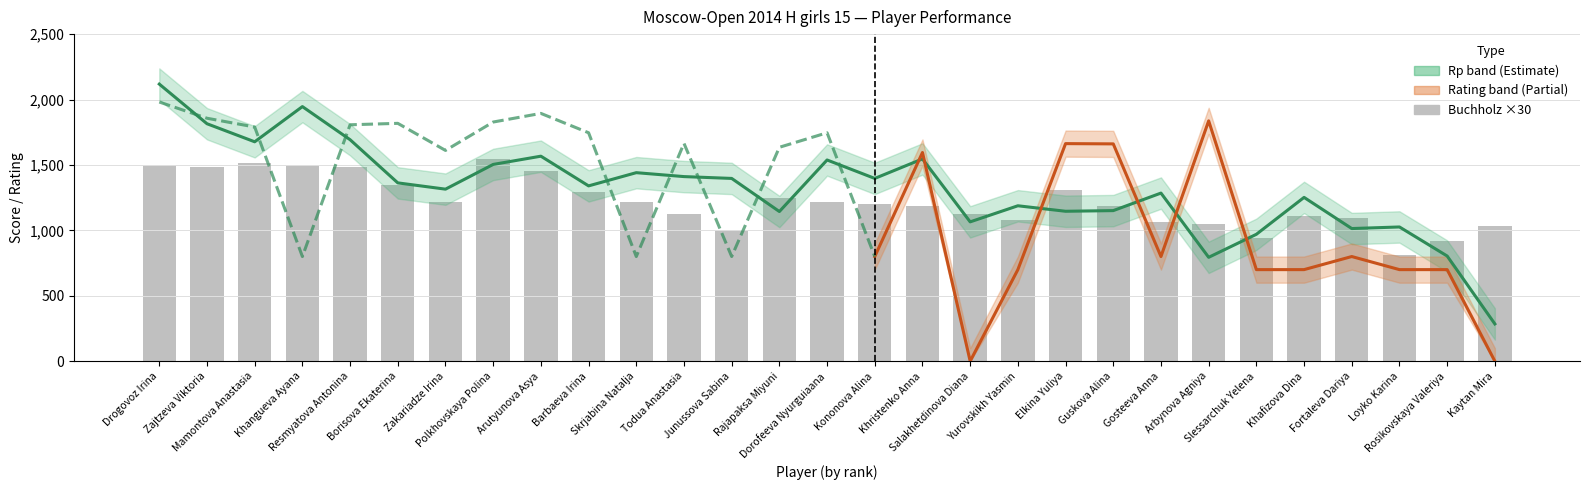

Reading left to right, extract all data points from this chart.

Rp: Drogovoz Irina=2118.0	Zajtzeva Viktoria=1815.0	Mamontova Anastasia=1677.0	Khangueva Ayana=1946.0	Resmyatova Antonina=1693.0	Borisova Ekaterina=1363.0	Zakariadze Irina=1315.0	Polkhovskaya Polina=1504.0	Arutyunova Asya=1567.0	Barbaeva Irina=1340.0	Skrjabina Natalja=1441.0	Todua Anastasia=1411.0	Junussova Sabina=1397.0	Rajapaksa Miyuni=1144.0	Dorofeeva Nyurguiaana=1538.0	Kononova Alina=1397.0	Khristenko Anna=1546.0	Salakhetdinova Diana=1065.0	Yurovskikh Yasmin=1188.0	Elkina Yuliya=1146.0	Guskova Alina=1151.0	Gosteeva Anna=1285.0	Arbynova Agniya=794.0	Slessarchuk Yelena=970.0	Khafizova Dina=1252.0	Fortaleva Dariya=1014.0	Loyko Karina=1026.0	Rosikovskaya Valeriya=804.0	Kaytan Mira=285.0
Доп3: Drogovoz Irina=42.0	Zajtzeva Viktoria=38.5	Mamontova Anastasia=32.0	Khangueva Ayana=32.5	Resmyatova Antonina=32.5	Borisova Ekaterina=26.0	Zakariadze Irina=24.5	Polkhovskaya Polina=31.0	Arutyunova Asya=28.0	Barbaeva Irina=27.0	Skrjabina Natalja=21.0	Todua Anastasia=25.0	Junussova Sabina=20.0	Rajapaksa Miyuni=23.5	Dorofeeva Nyurguiaana=25.5	Kononova Alina=19.5	Khristenko Anna=24.0	Salakhetdinova Diana=18.0	Yurovskikh Yasmin=20.5	Elkina Yuliya=23.0	Guskova Alina=22.5	Gosteeva Anna=20.0	Arbynova Agniya=16.0	Slessarchuk Yelena=14.0	Khafizova Dina=19.5	Fortaleva Dariya=18.5	Loyko Karina=12.5	Rosikovskaya Valeriya=11.0	Kaytan Mira=7.0
Доп1: Drogovoz Irina=50.0	Zajtzeva Viktoria=49.5	Mamontova Anastasia=50.5	Khangueva Ayana=50.0	Resmyatova Antonina=49.5	Borisova Ekaterina=45.0	Zakariadze Irina=40.5	Polkhovskaya Polina=51.5	Arutyunova Asya=48.5	Barbaeva Irina=43.0	Skrjabina Natalja=40.5	Todua Anastasia=37.5	Junussova Sabina=33.5	Rajapaksa Miyuni=41.5	Dorofeeva Nyurguiaana=40.5	Kononova Alina=40.0	Khristenko Anna=39.5	Salakhetdinova Diana=37.5	Yurovskikh Yasmin=36.0	Elkina Yuliya=43.5	Guskova Alina=39.5	Gosteeva Anna=35.5	Arbynova Agniya=35.0	Slessarchuk Yelena=31.5	Khafizova Dina=37.0	Fortaleva Dariya=36.5	Loyko Karina=27.0	Rosikovskaya Valeriya=30.5	Kaytan Mira=34.5
Рейт.: Drogovoz Irina=1981.0	Zajtzeva Viktoria=1857.0	Mamontova Anastasia=1790.0	Khangueva Ayana=800.0	Resmyatova Antonina=1807.0	Borisova Ekaterina=1818.0	Zakariadze Irina=1611.0	Polkhovskaya Polina=1828.0	Arutyunova Asya=1894.0	Barbaeva Irina=1746.0	Skrjabina Natalja=800.0	Todua Anastasia=1665.0	Junussova Sabina=800.0	Rajapaksa Miyuni=1635.0	Dorofeeva Nyurguiaana=1746.0	Kononova Alina=800.0	Khristenko Anna=1595.0	Salakhetdinova Diana=0.0	Yurovskikh Yasmin=700.0	Elkina Yuliya=1663.0	Guskova Alina=1661.0	Gosteeva Anna=800.0	Arbynova Agniya=1837.0	Slessarchuk Yelena=700.0	Khafizova Dina=700.0	Fortaleva Dariya=800.0	Loyko Karina=700.0	Rosikovskaya Valeriya=700.0	Kaytan Mira=0.0
Очки: Drogovoz Irina=8.5	Zajtzeva Viktoria=7.0	Mamontova Anastasia=6.0	Khangueva Ayana=6.0	Resmyatova Antonina=6.0	Borisova Ekaterina=5.5	Zakariadze Irina=5.5	Polkhovskaya Polina=5.0	Arutyunova Asya=5.0	Barbaeva Irina=5.0	Skrjabina Natalja=5.0	Todua Anastasia=5.0	Junussova Sabina=5.0	Rajapaksa Miyuni=4.5	Dorofeeva Nyurguiaana=4.5	Kononova Alina=4.5	Khristenko Anna=4.5	Salakhetdinova Diana=4.5	Yurovskikh Yasmin=4.5	Elkina Yuliya=4.0	Guskova Alina=4.0	Gosteeva Anna=4.0	Arbynova Agniya=4.0	Slessarchuk Yelena=4.0	Khafizova Dina=3.5	Fortaleva Dariya=3.5	Loyko Karina=3.5	Rosikovskaya Valeriya=2.0	Kaytan Mira=1.0
Доп2: Drogovoz Irina=8.0	Zajtzeva Viktoria=6.0	Mamontova Anastasia=6.0	Khangueva Ayana=5.0	Resmyatova Antonina=5.0	Borisova Ekaterina=5.0	Zakariadze Irina=5.0	Polkhovskaya Polina=4.0	Arutyunova Asya=5.0	Barbaeva Irina=3.0	Skrjabina Natalja=5.0	Todua Anastasia=5.0	Junussova Sabina=4.0	Rajapaksa Miyuni=4.0	Dorofeeva Nyurguiaana=4.0	Kononova Alina=4.0	Khristenko Anna=3.0	Salakhetdinova Diana=3.0	Yurovskikh Yasmin=3.0	Elkina Yuliya=2.0	Guskova Alina=3.0	Gosteeva Anna=3.0	Arbynova Agniya=3.0	Slessarchuk Yelena=3.0	Khafizova Dina=3.0	Fortaleva Dariya=2.0	Loyko Karina=2.0	Rosikovskaya Valeriya=1.0	Kaytan Mira=0.0